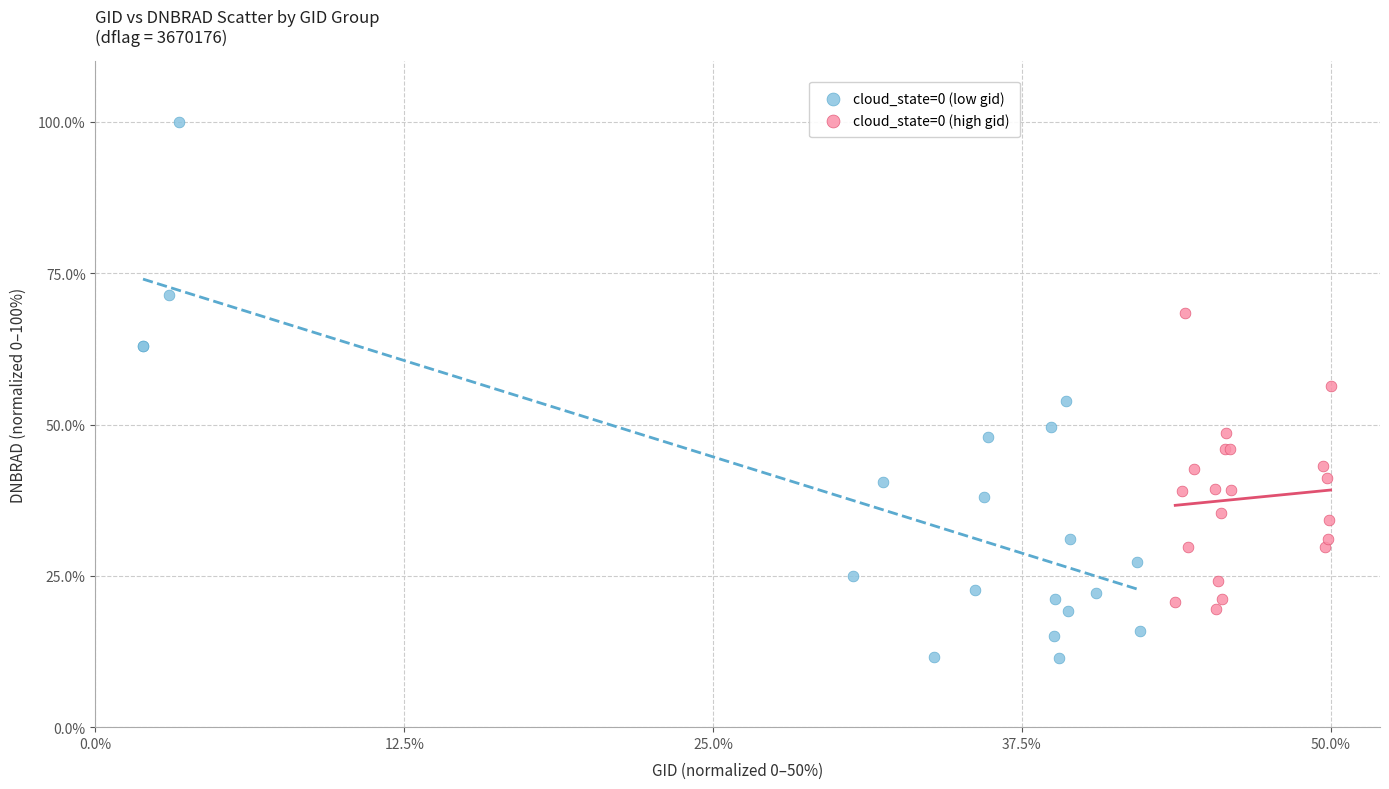

Which series contains the lowest Y value?

cloud_state=0 (low gid)